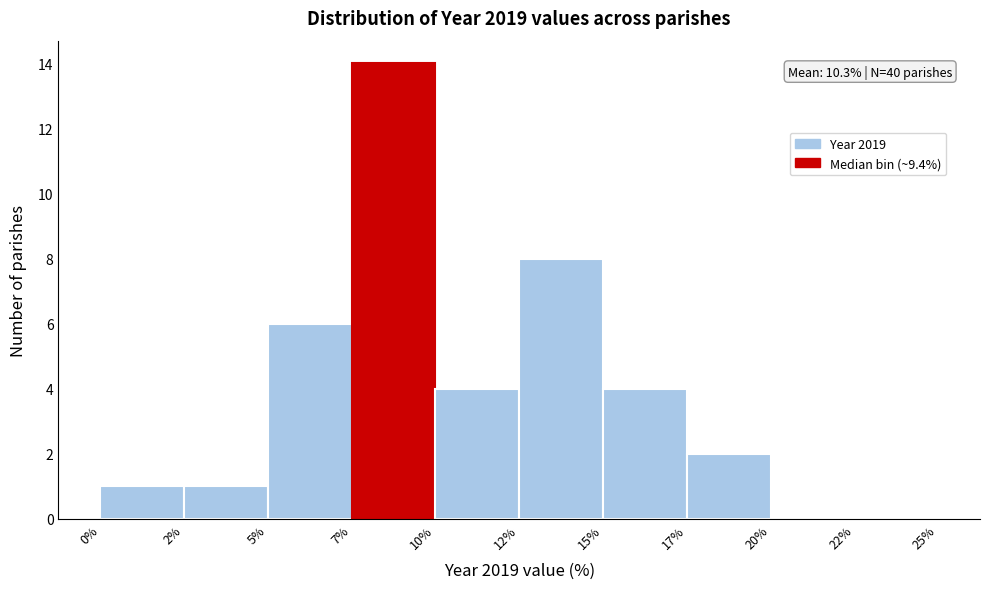

Reading right to left, what are all the values shown in this chart?

22%=0	20%=0	17%=2	15%=4	12%=8	10%=4	7%=14	5%=6	2%=1	0%=1